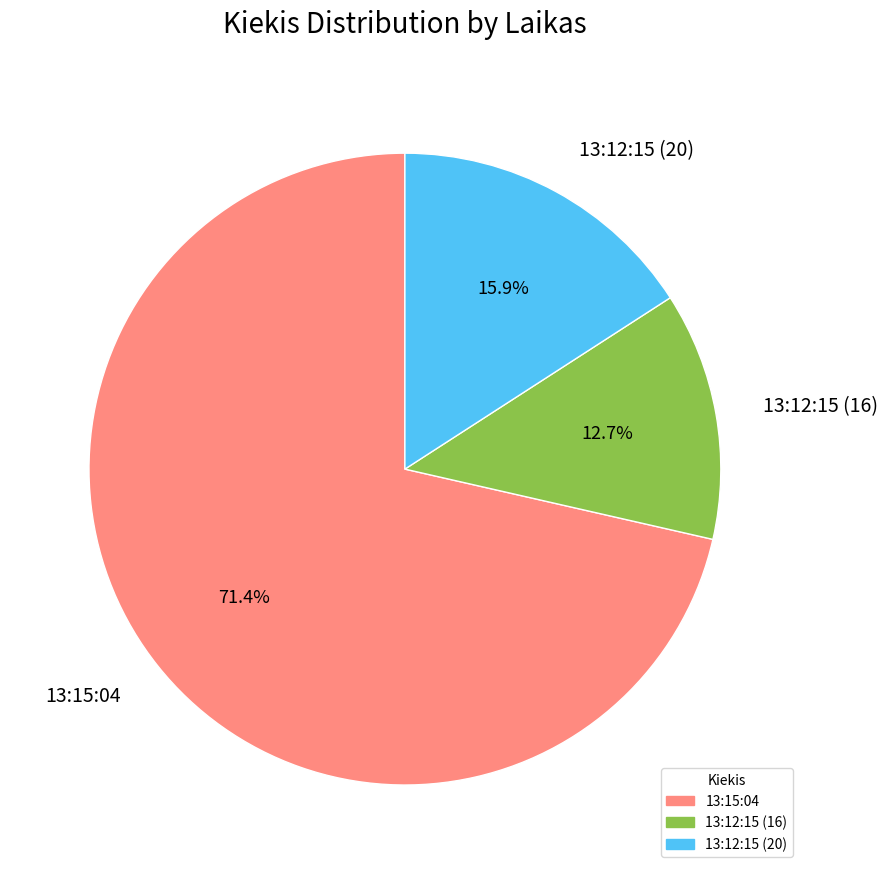

Between 13:12:15 (20) and 13:15:04, which is larger?

13:15:04